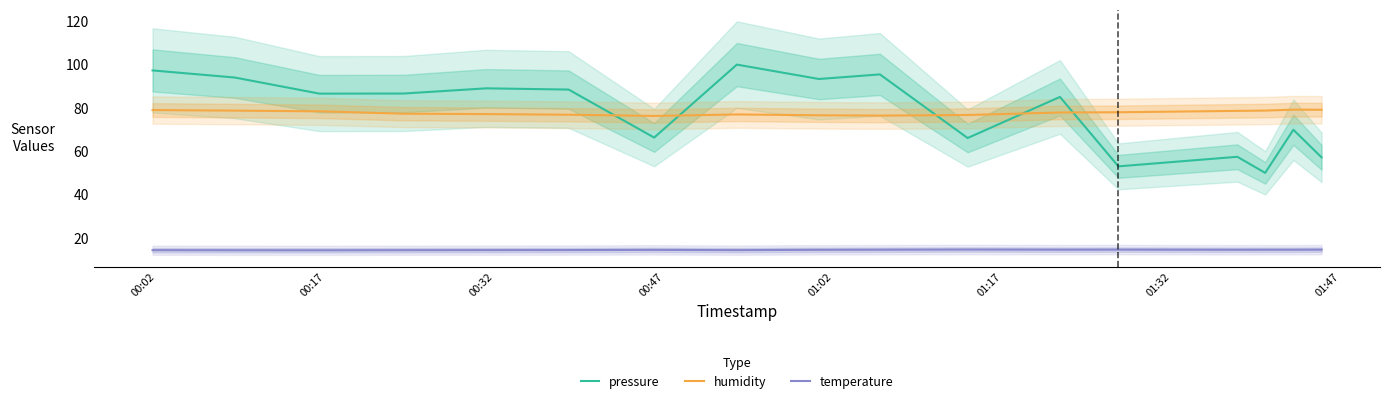

What are all the series names shown in the legend?

pressure, humidity, temperature